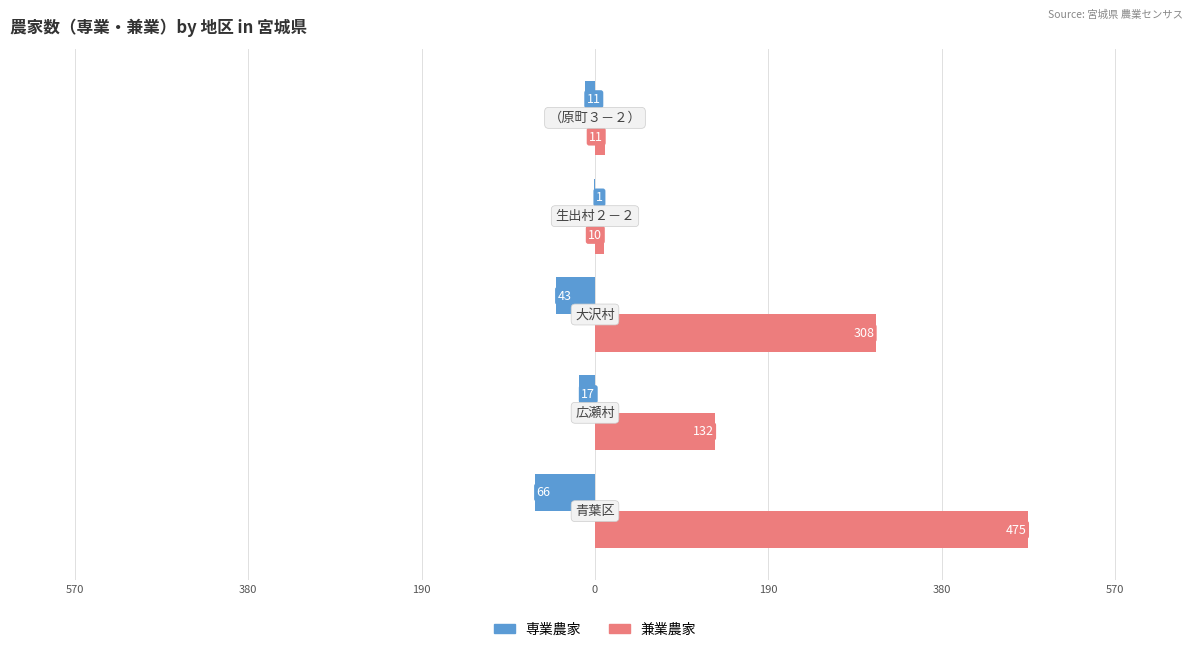

What are all the series names shown in the legend?

専業農家, 兼業農家